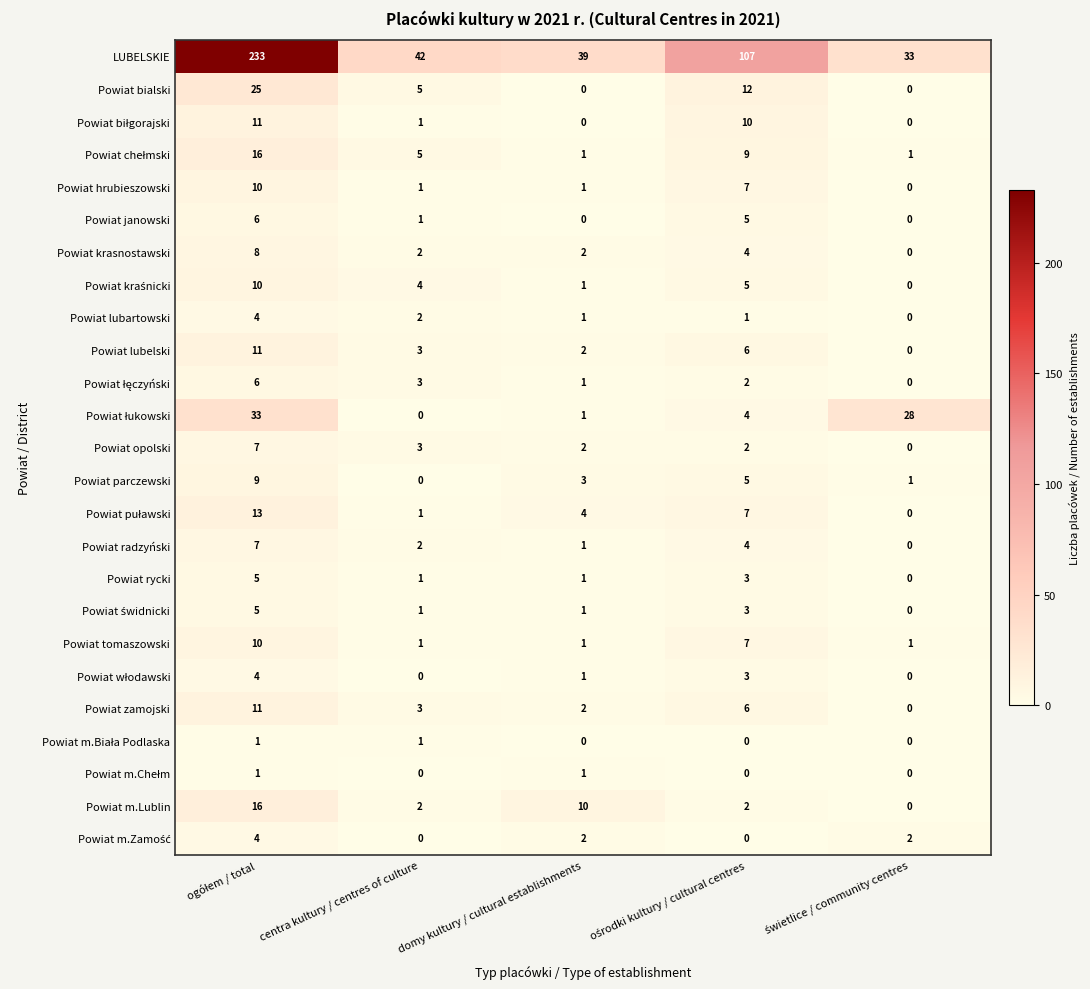

At how many categories does at least one series exceed 26?

5